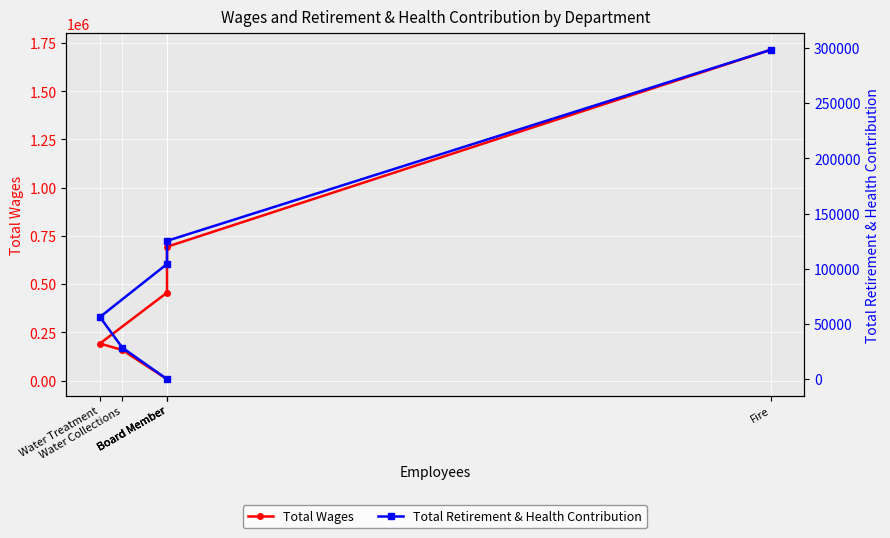

Which series has the largest range (max minus min)?

Total Wages